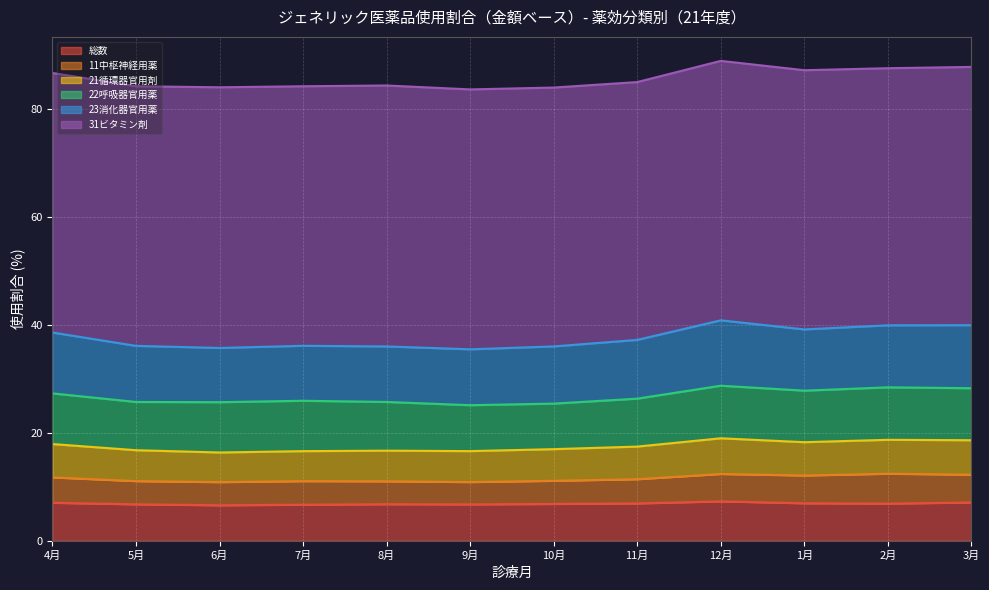

What are all the series names shown in the legend?

総数, 11中枢神経用薬, 21循環器官用剤, 22呼吸器官用薬, 23消化器官用薬, 31ビタミン剤